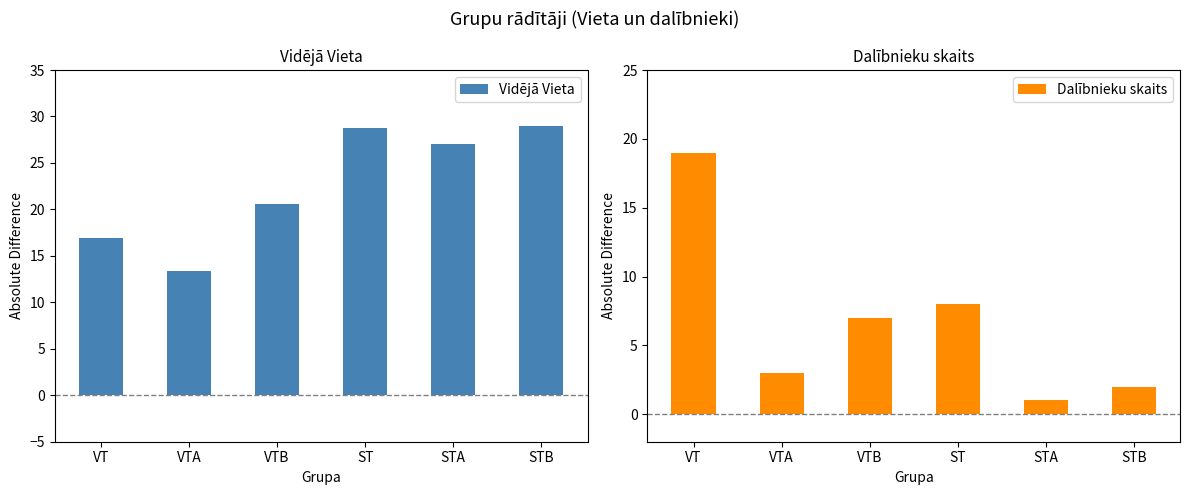

What is the total value across all series at VTB?

27.6